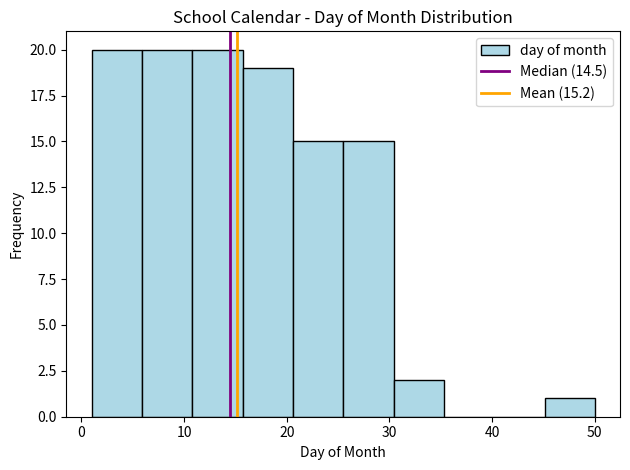

What is the height of the bar covering 30.4 to 35.3 on the x-axis? Neither the bar edges nor the heights are printed on the chart, so give them approximately, as read against the axes.

2